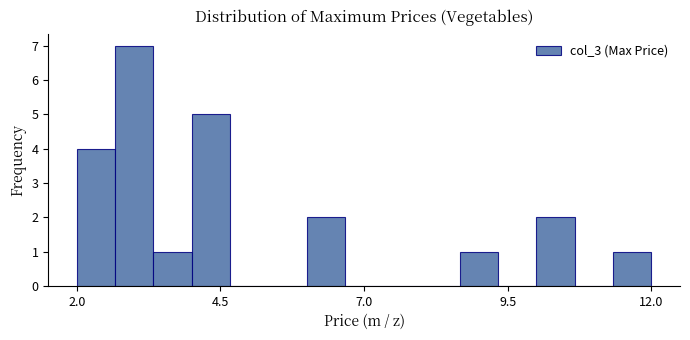

Around what value on the x-axis is the tallest bar? Give the approximate position of its centre, as read against the axis.

3.0